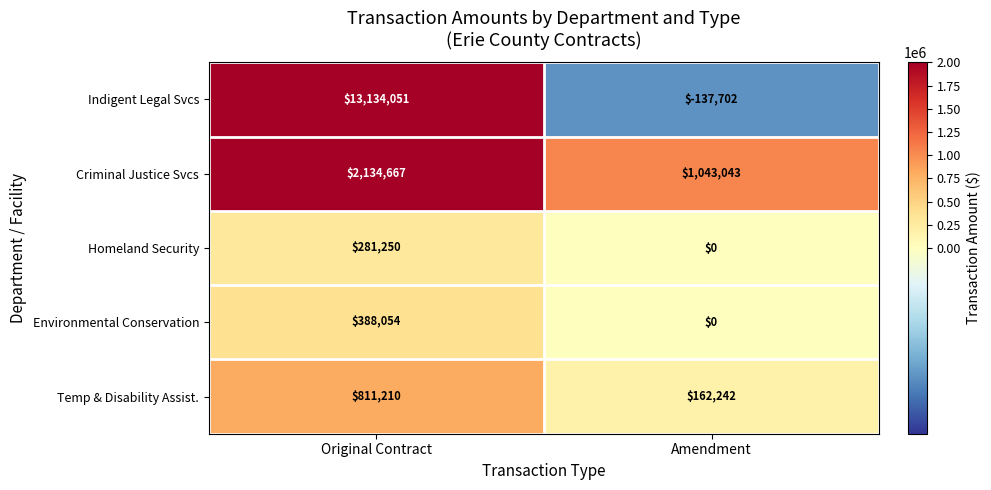

At how many categories does at least one series exceed 1835858?

1